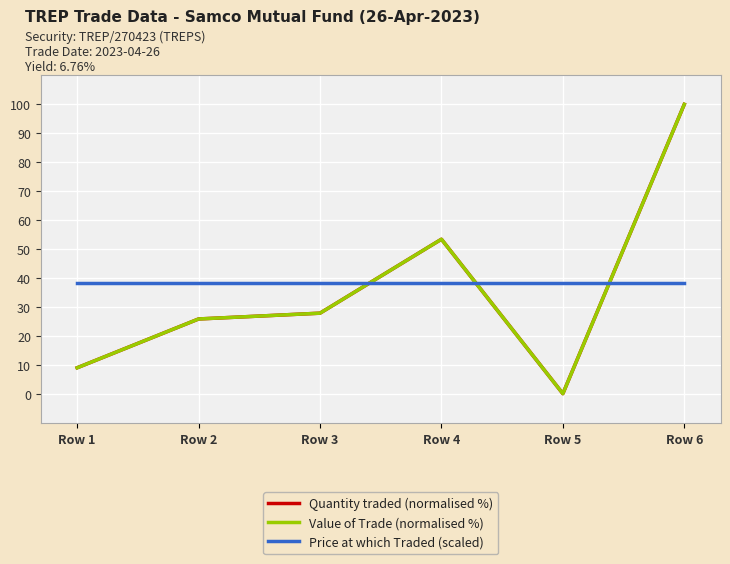

How many interior local valleys does the Quantity traded (normalised %) series have?

1